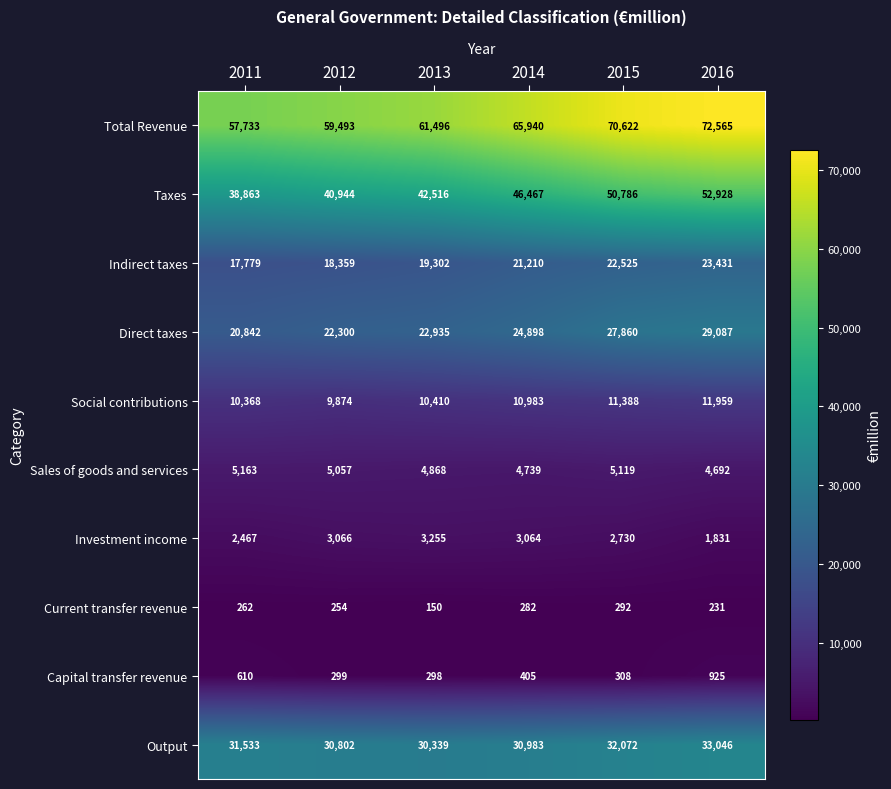

Which series has the largest range (max minus min)?

Total Revenue